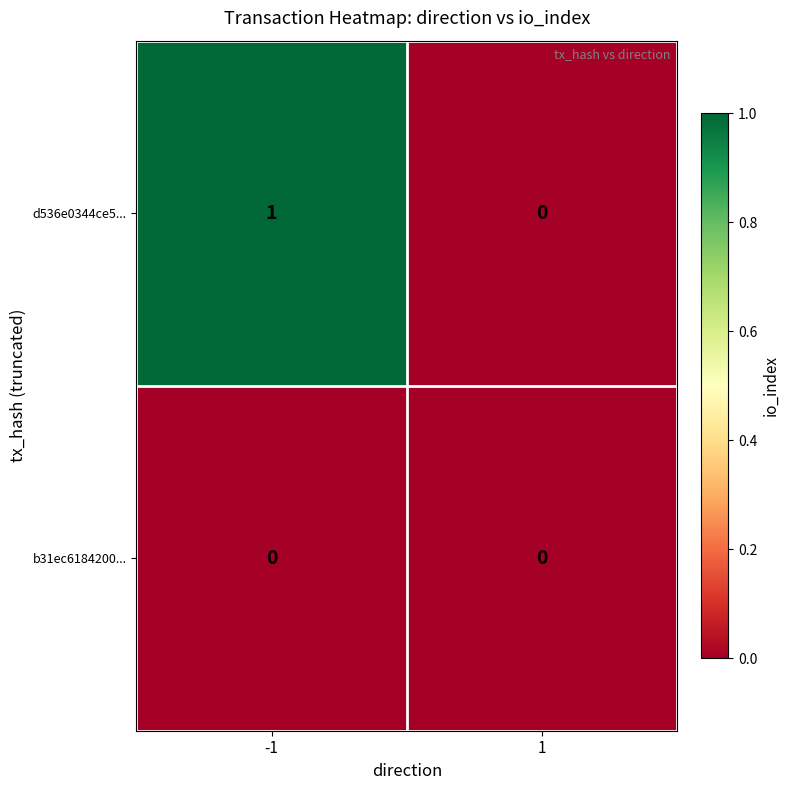

Is it true that d536e0344ce5... equals 1 at -1?

True